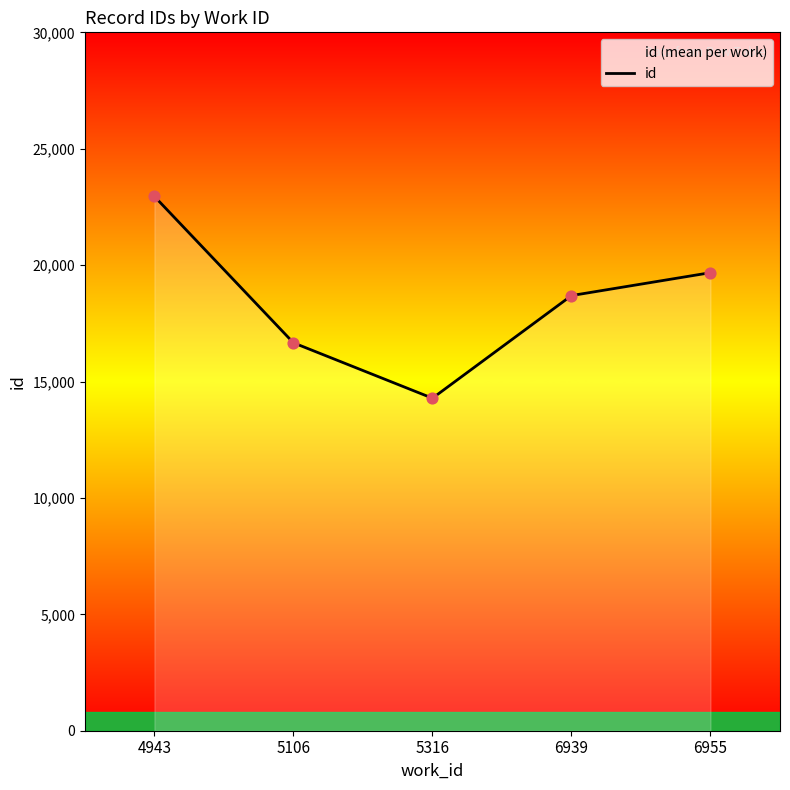

Which has a higher value, 6955 or 5106?

6955